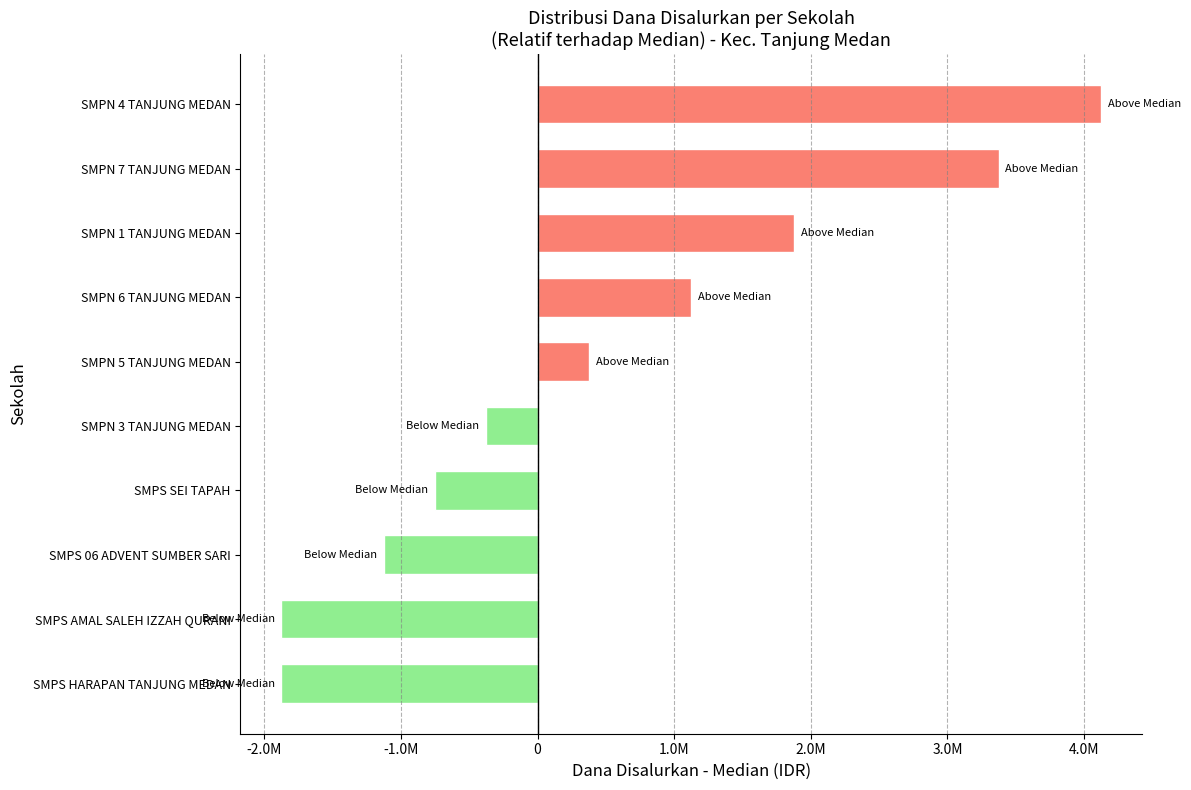

Does the chart contain any negative values?

Yes